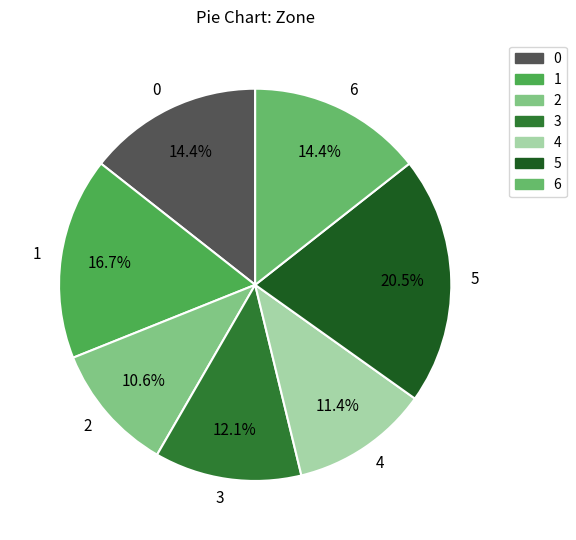

To the nearest percent, what is the difference between the largest and smallest slice percentages?

10%